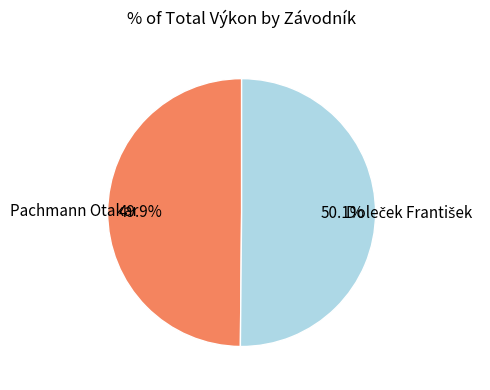

Is there a majority slice in this chart?

Yes